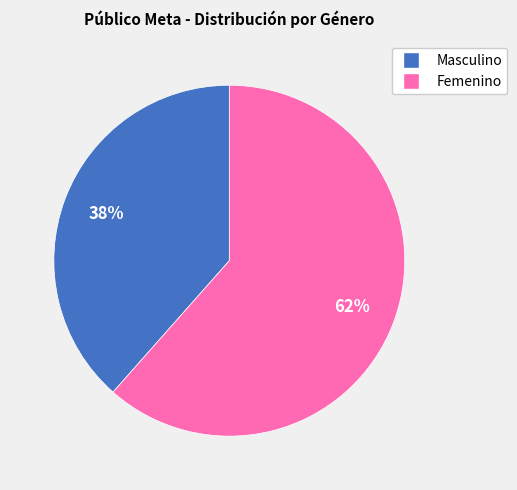

To the nearest percent, what is the average slice percentage?

50%